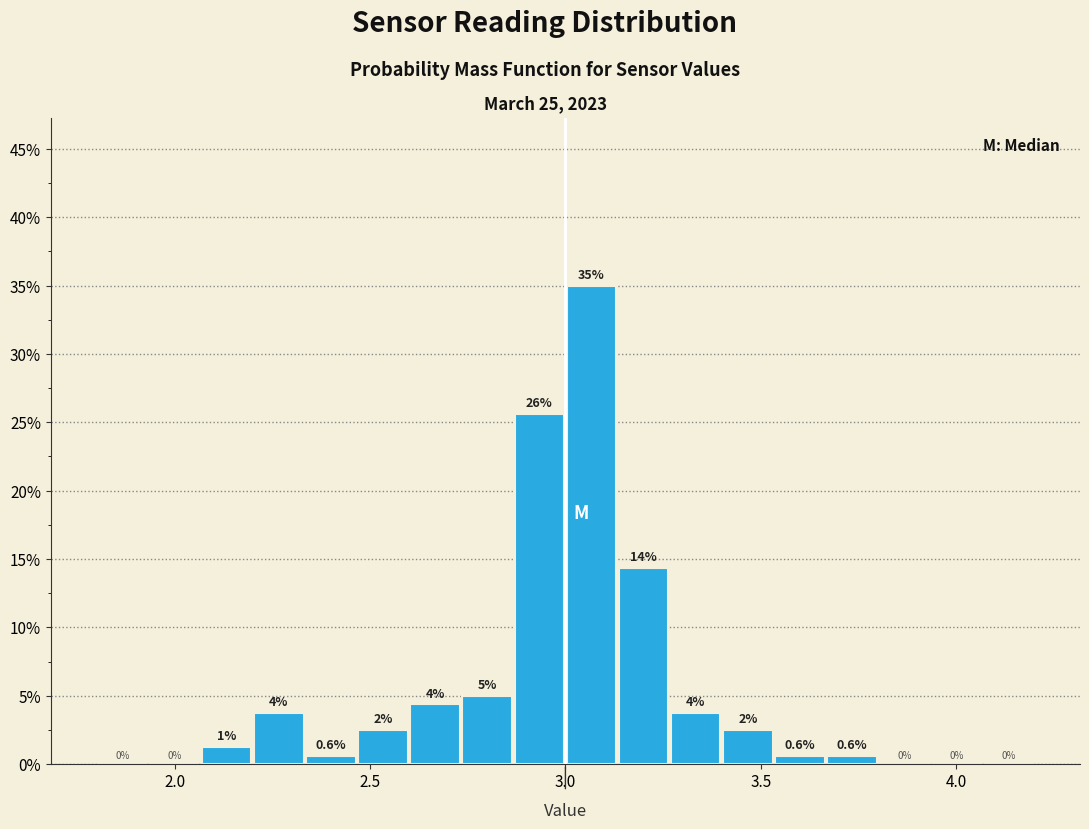

Read against the x-axis, roughly where is the centre of the tallest bar?

3.05